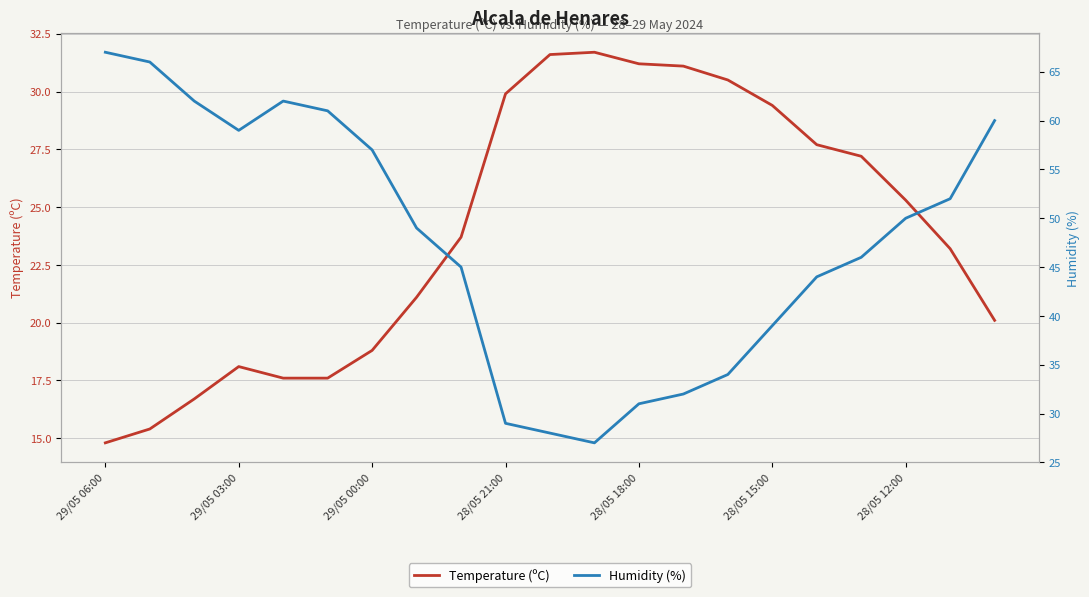

The Humidity (%) series shows 45.0 at 8. True or false?

True